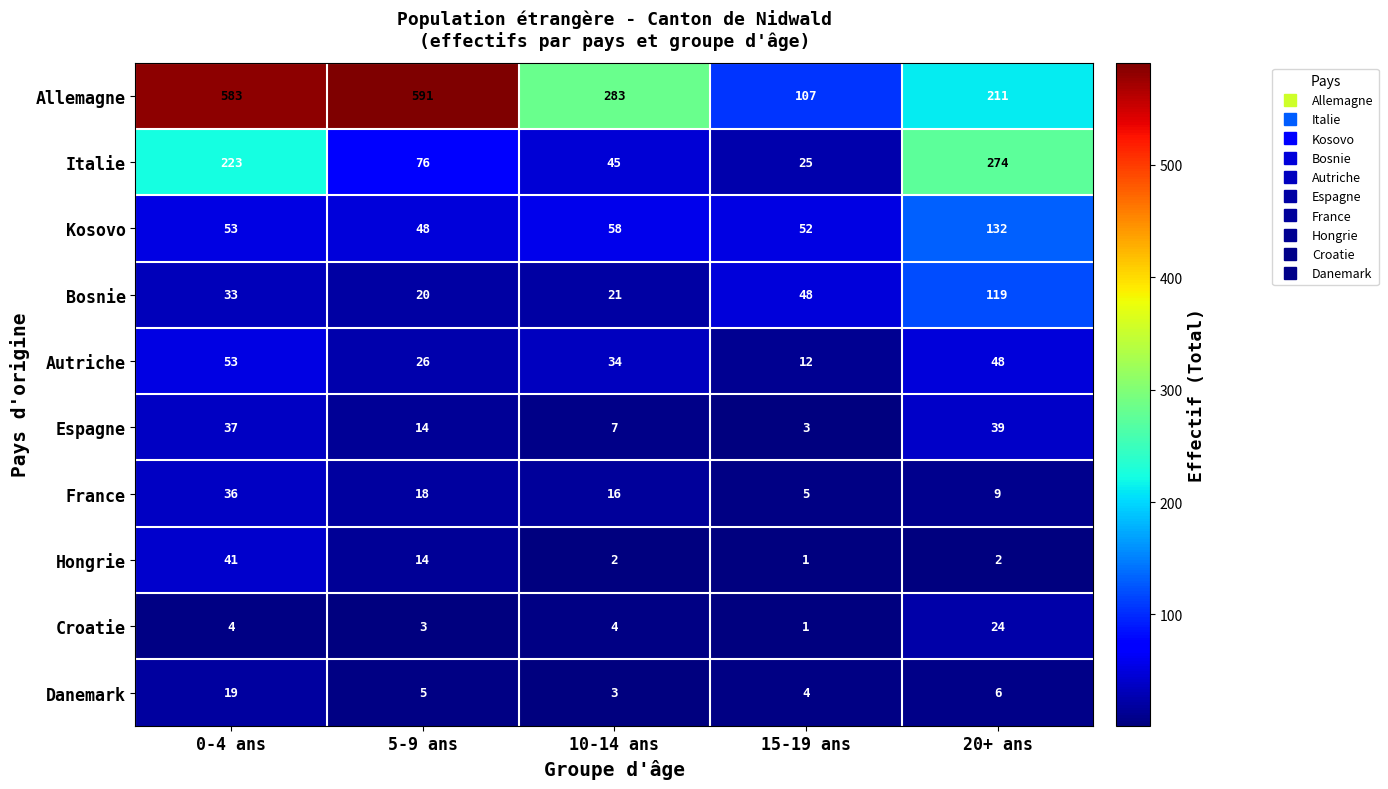

Rank the series by their maximum value, from highest to lowest.

Allemagne, Italie, Kosovo, Bosnie, Autriche, Hongrie, Espagne, France, Croatie, Danemark